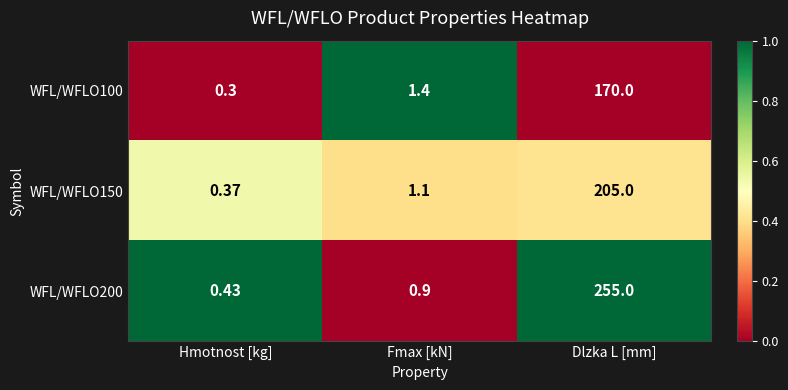

At which category does the chart reach its minimum across all series?

Hmotnost [kg]